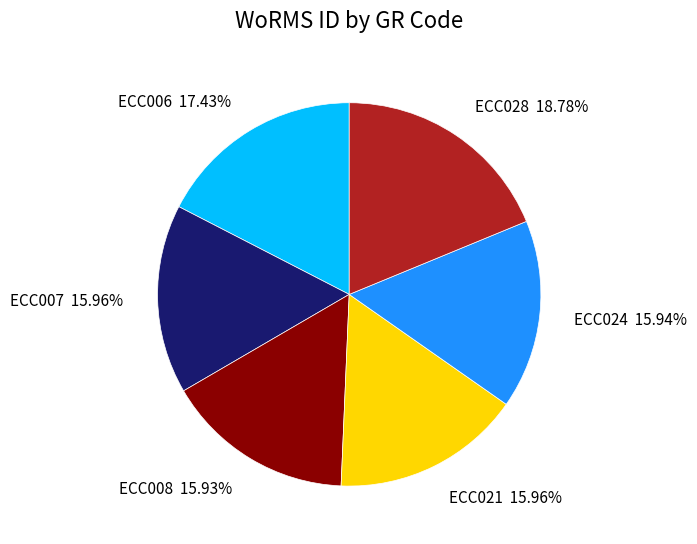

Does ECC024 15.94% account for over 50% of the chart?

No